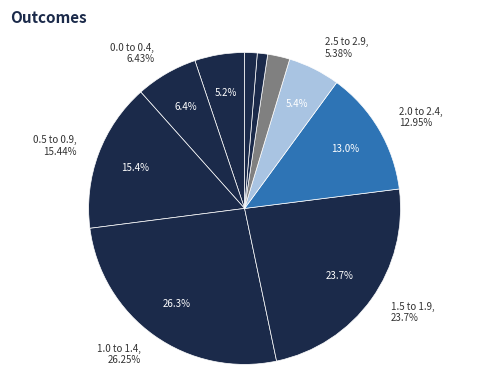

To the nearest percent, what is the combined percentage of 2.0 to 2.4 and 3.0 to 3.4?

15%